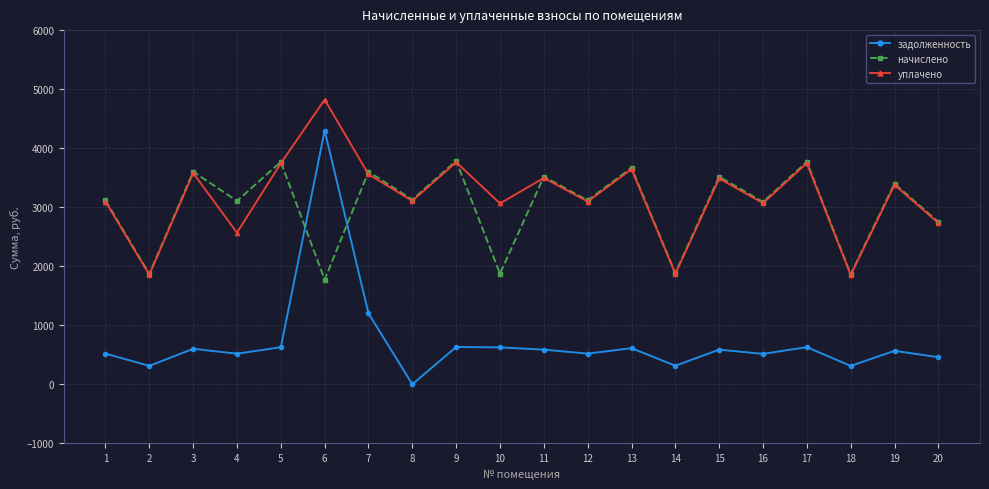

What is the difference between the начислено values at 18 and 9?

1921.9